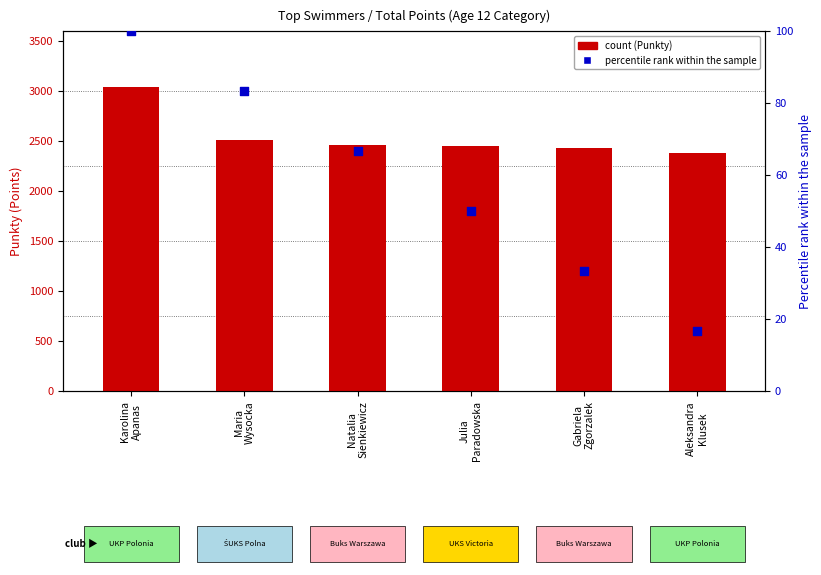

Which series reaches the minimum Y coordinate?

percentile rank within the sample